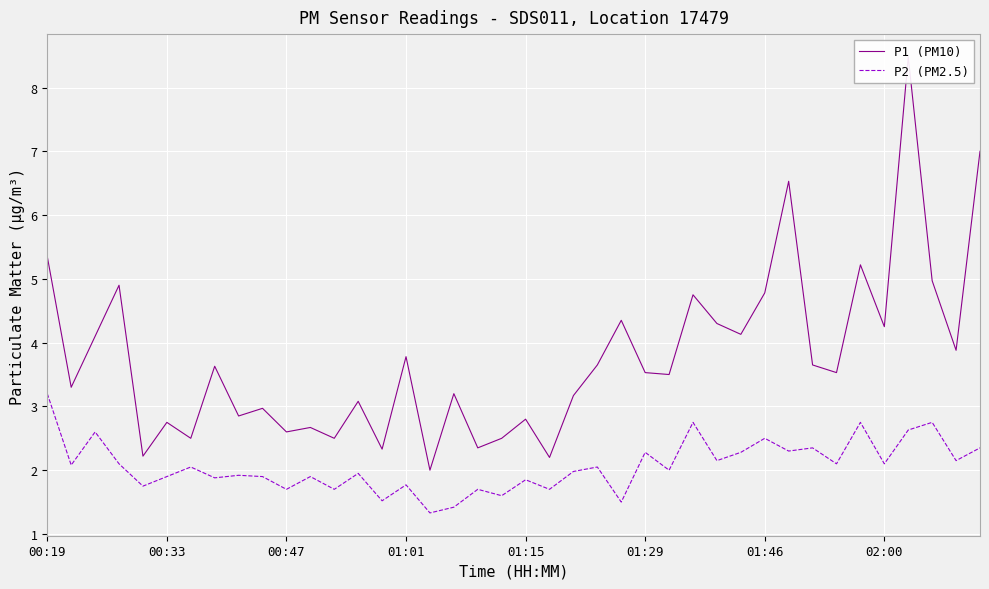

The P1 (PM10) series shows 3.7 at 11. True or false?

False